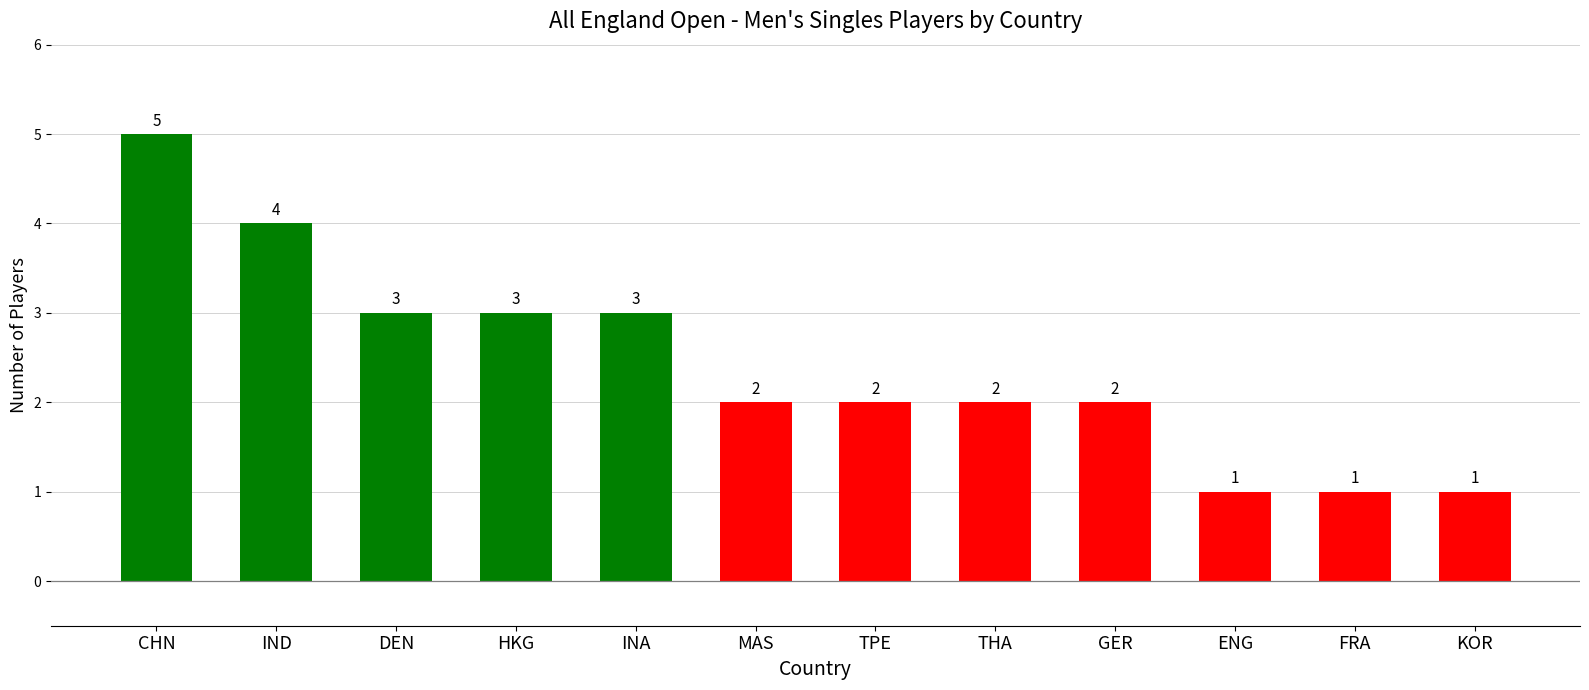

What is the label of the 5th bar from the left?

INA